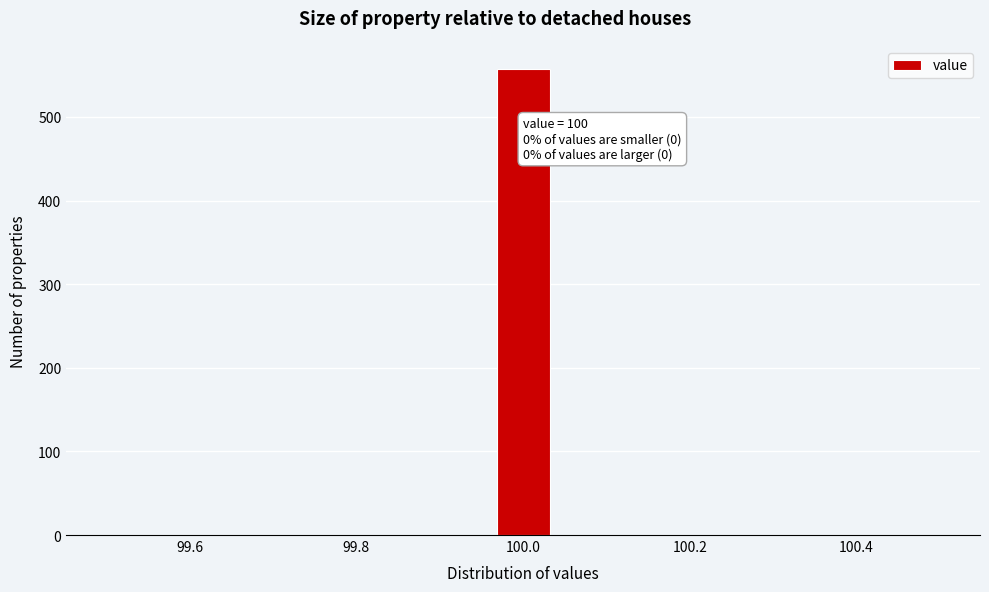

Around what value on the x-axis is the tallest bar? Give the approximate position of its centre, as read against the axis.

100.00